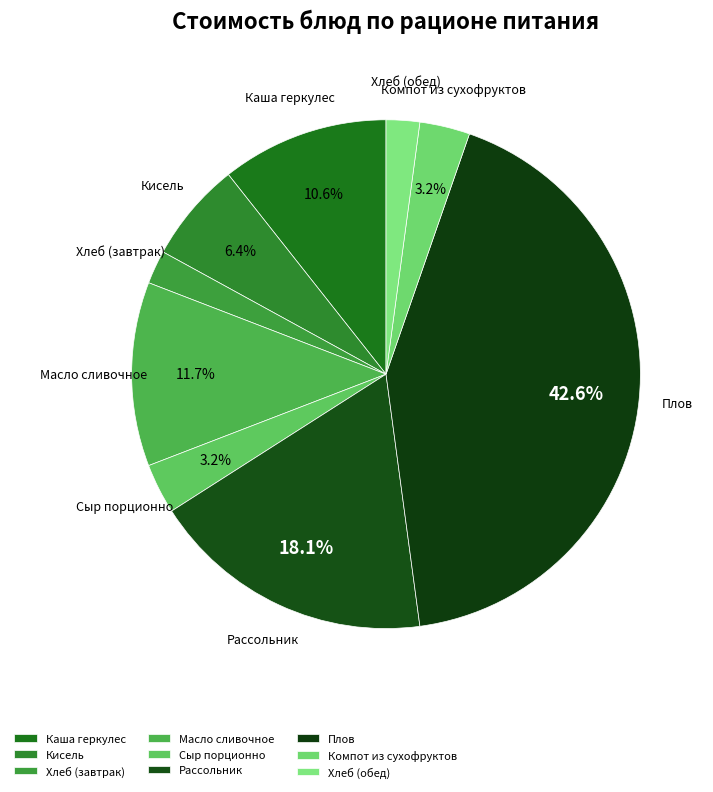

What is the largest slice in the pie chart?

Плов